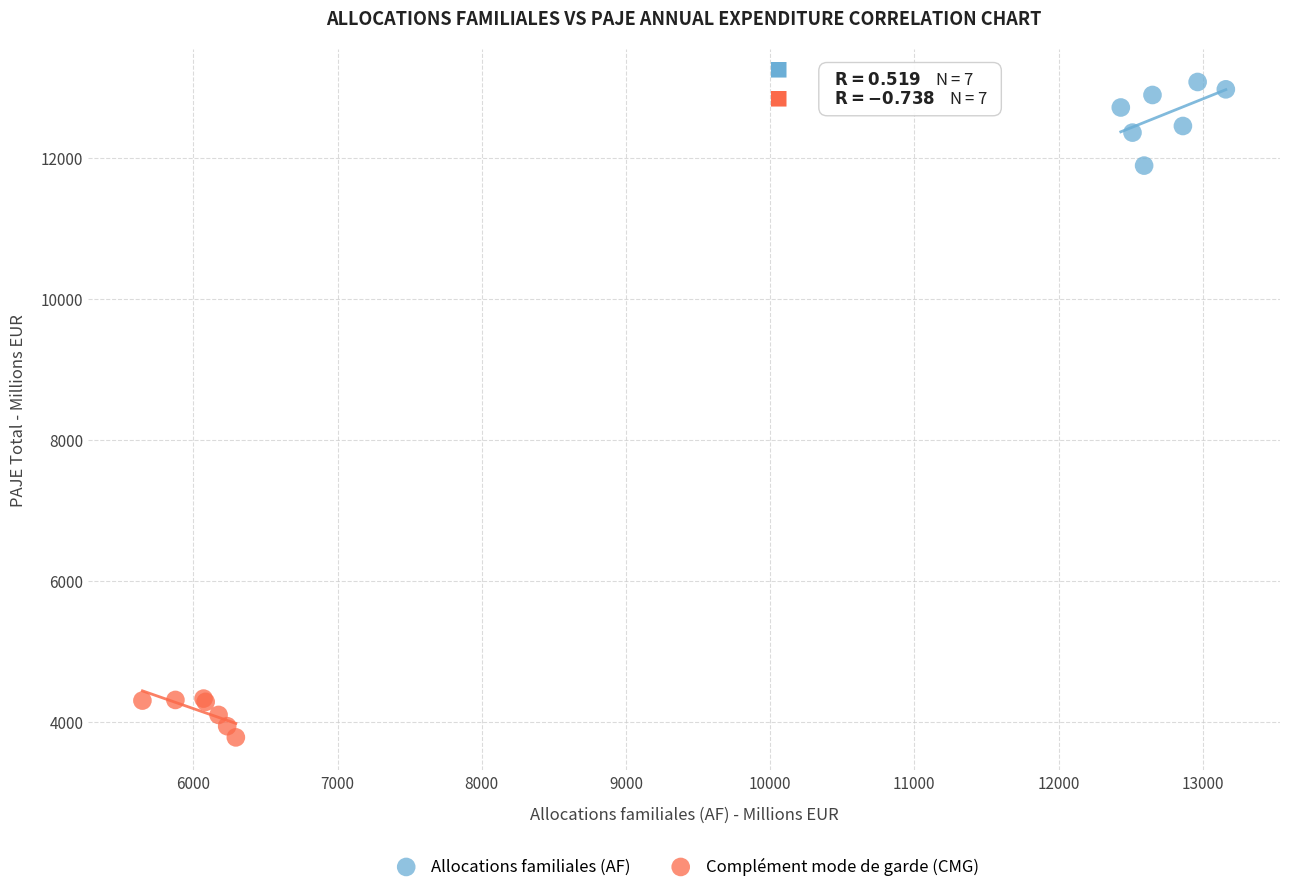

Which series contains the highest Y value?

Allocations familiales (AF)